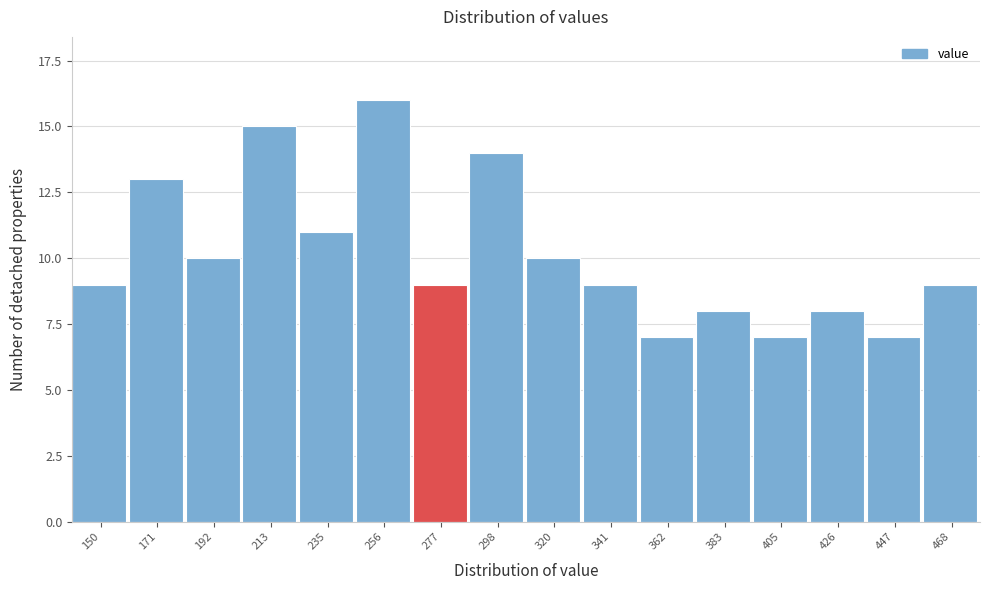

Reading left to right, extract all data points from this chart.

150=9	171=13	192=10	213=15	235=11	256=16	277=9	298=14	320=10	341=9	362=7	383=8	405=7	426=8	447=7	468=9